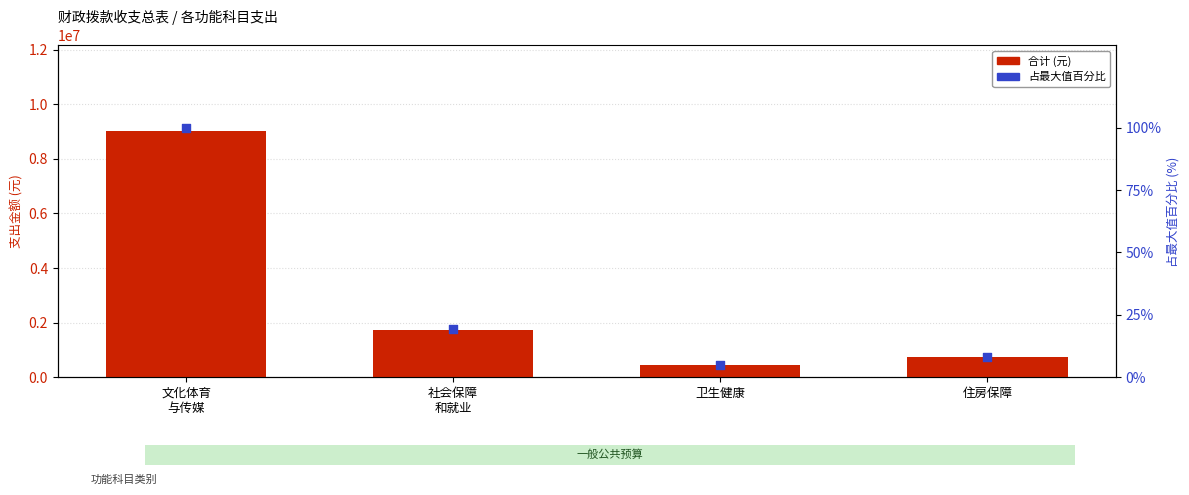

At how many categories does at least one series exceed 281649?

4